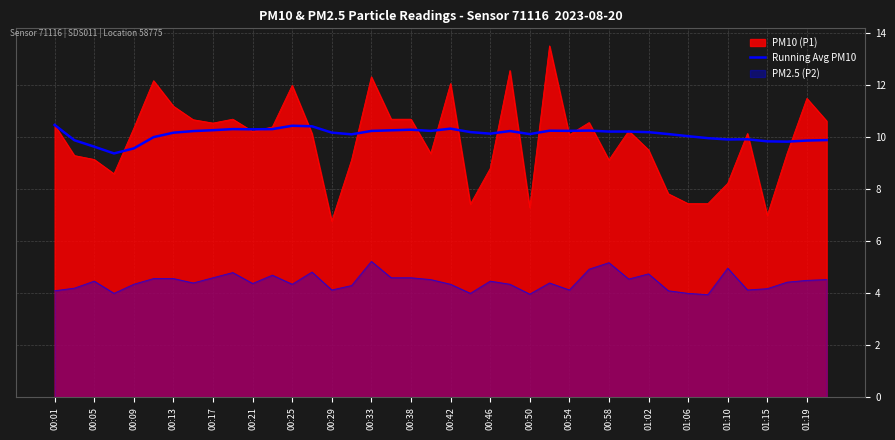

Does the chart display data point markers on the line(s)?

No